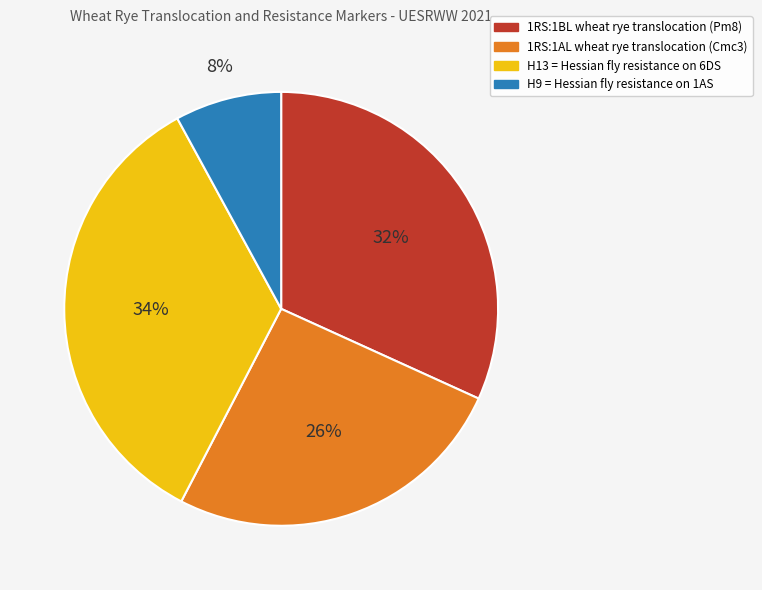

Do 1RS:1AL and 1RS:1BL together represent more than half of the pie?

Yes